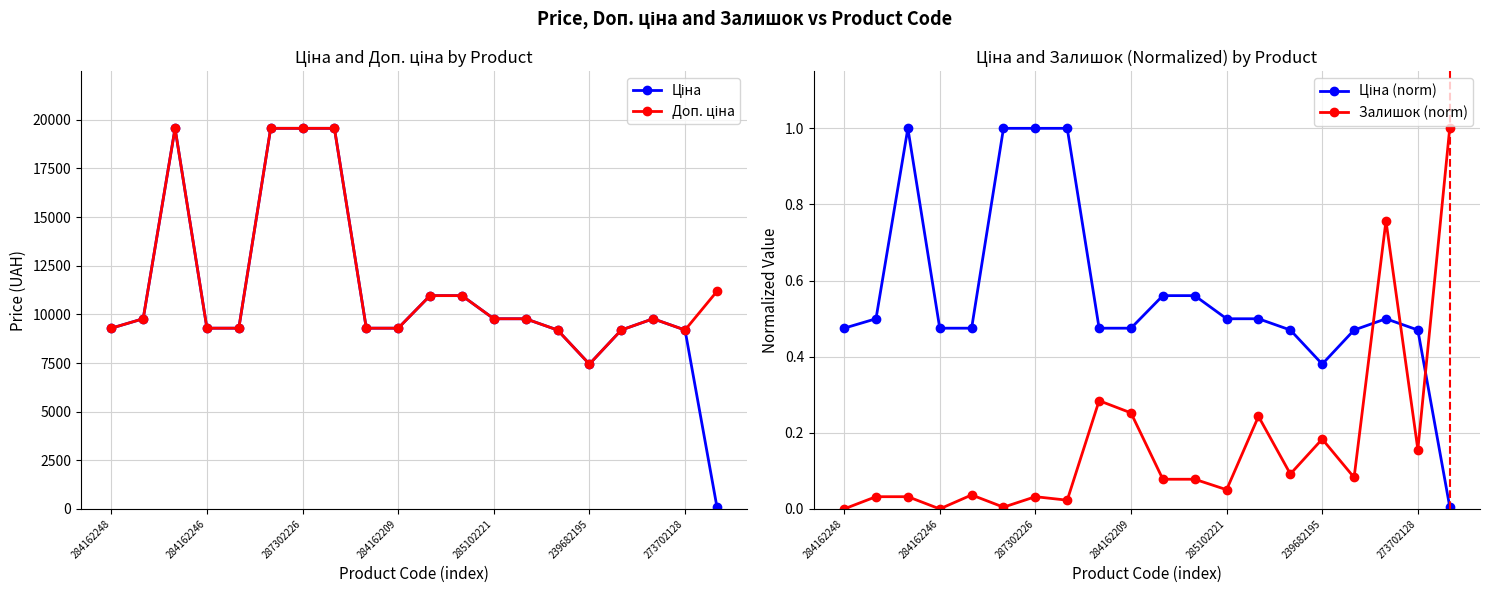

What are all the series names shown in the legend?

Ціна, Доп. ціна, Ціна (norm), Залишок (norm)